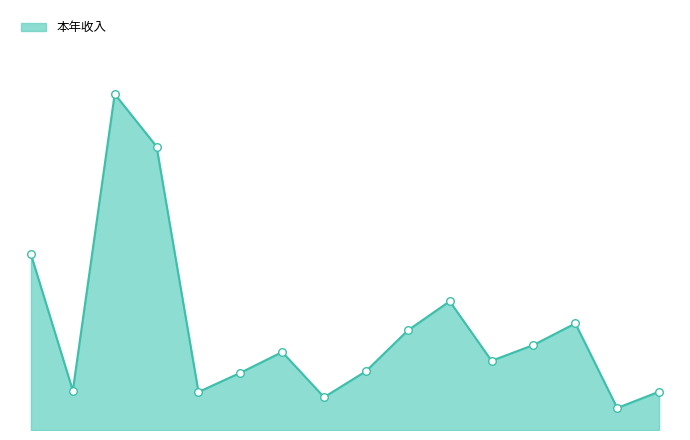

Is this an area chart (filled region under the line)?

Yes